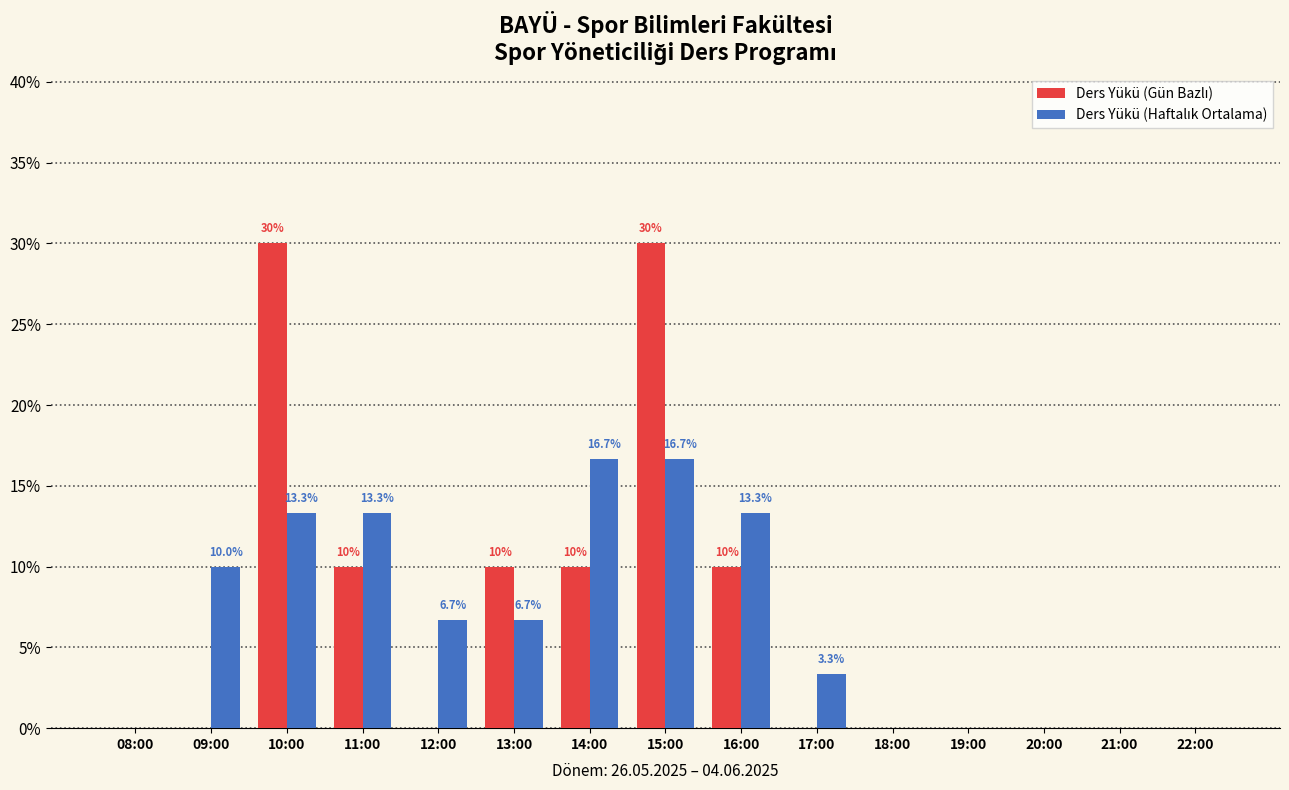

Are the bars horizontal?

No